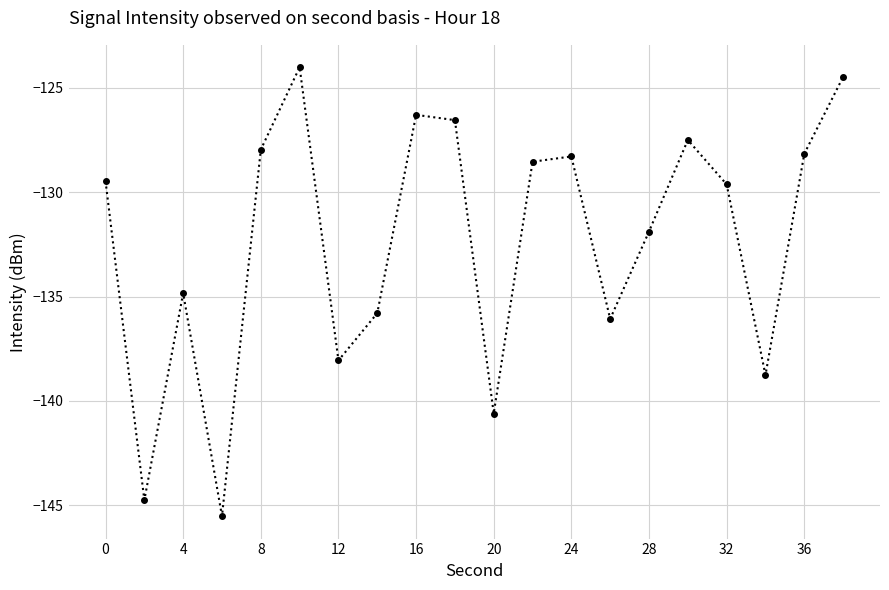

How many points are lower than both their immediate neighbors (excluding endpoints)?

6